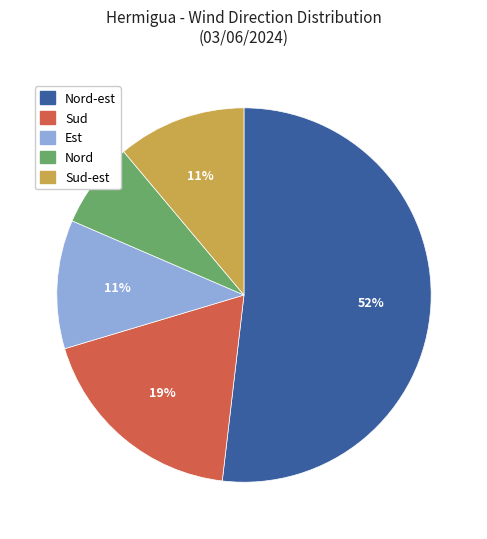

To the nearest percent, what is the average slice percentage?

20%